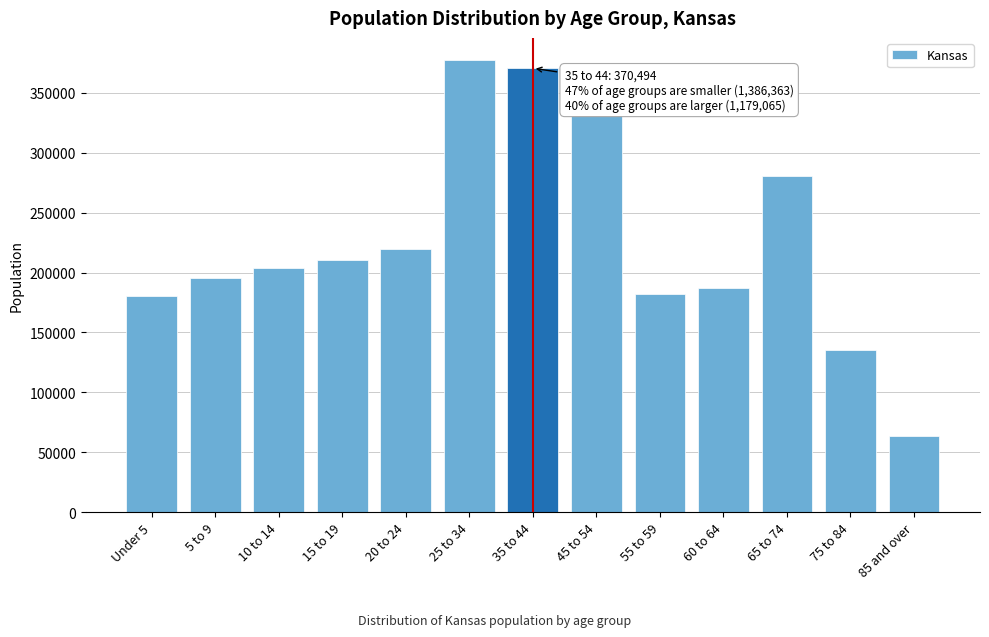

Between 25 to 34 and 15 to 19, which is larger?

25 to 34